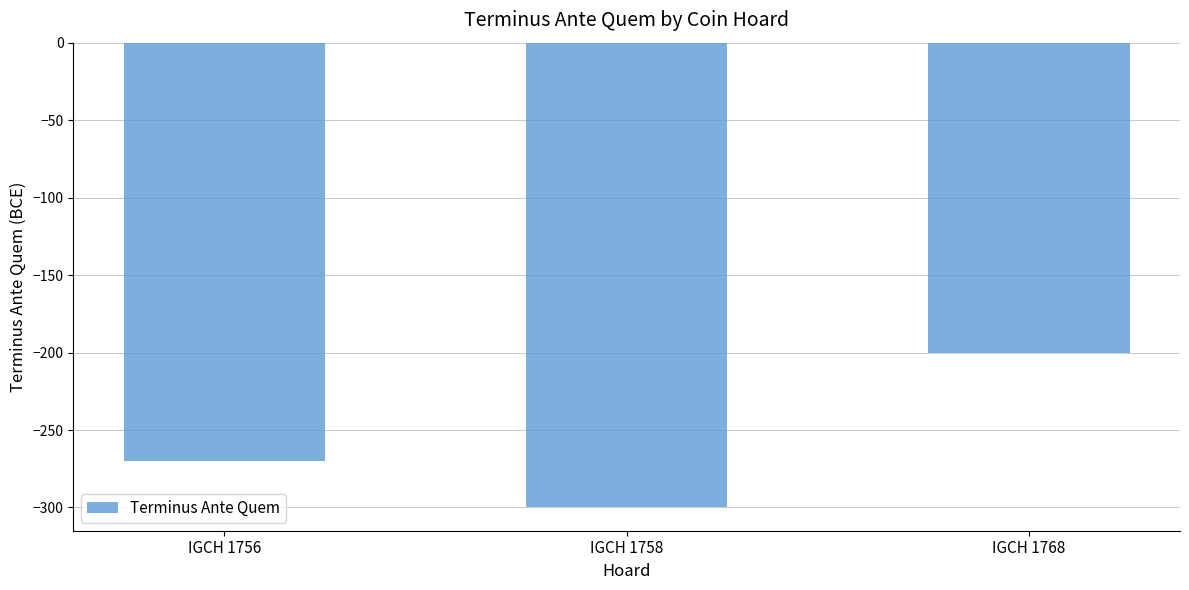

Between IGCH 1768 and IGCH 1758, which is larger?

IGCH 1768